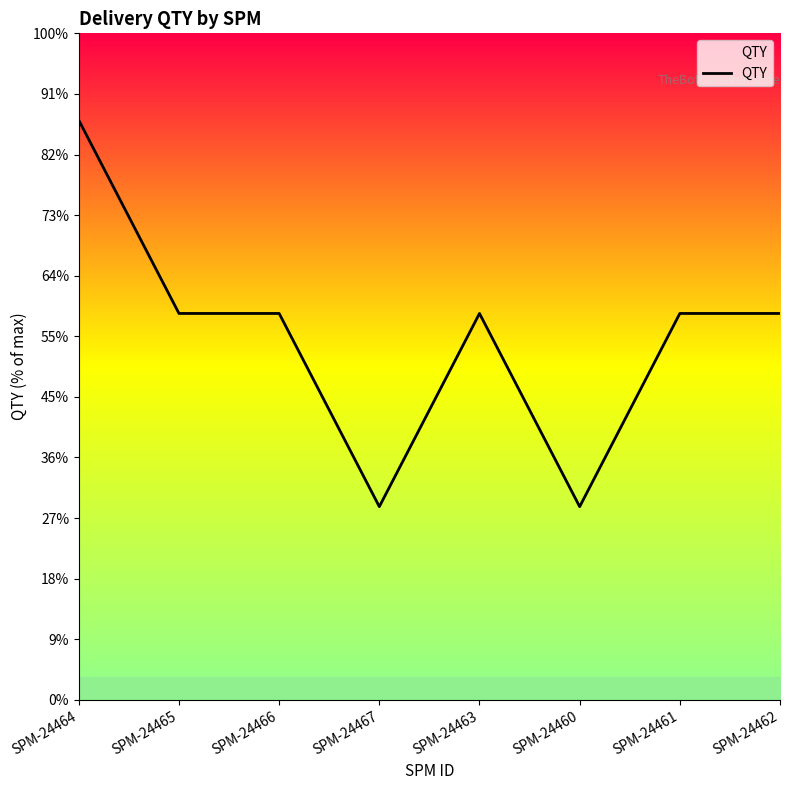

Does the chart have visible grid lines?

No